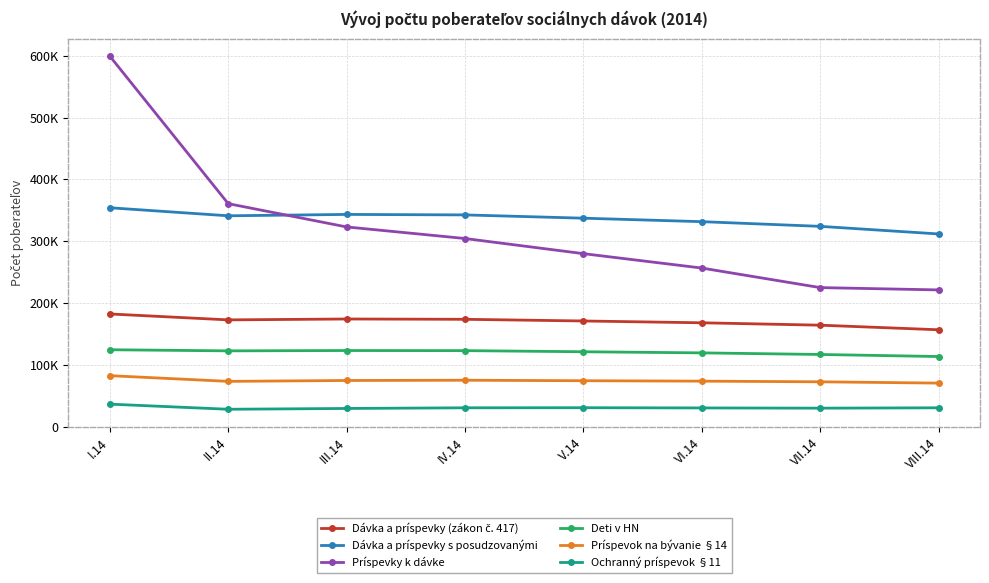

How many interior local peaks does the Príspevok na bývanie §14 series have?

1